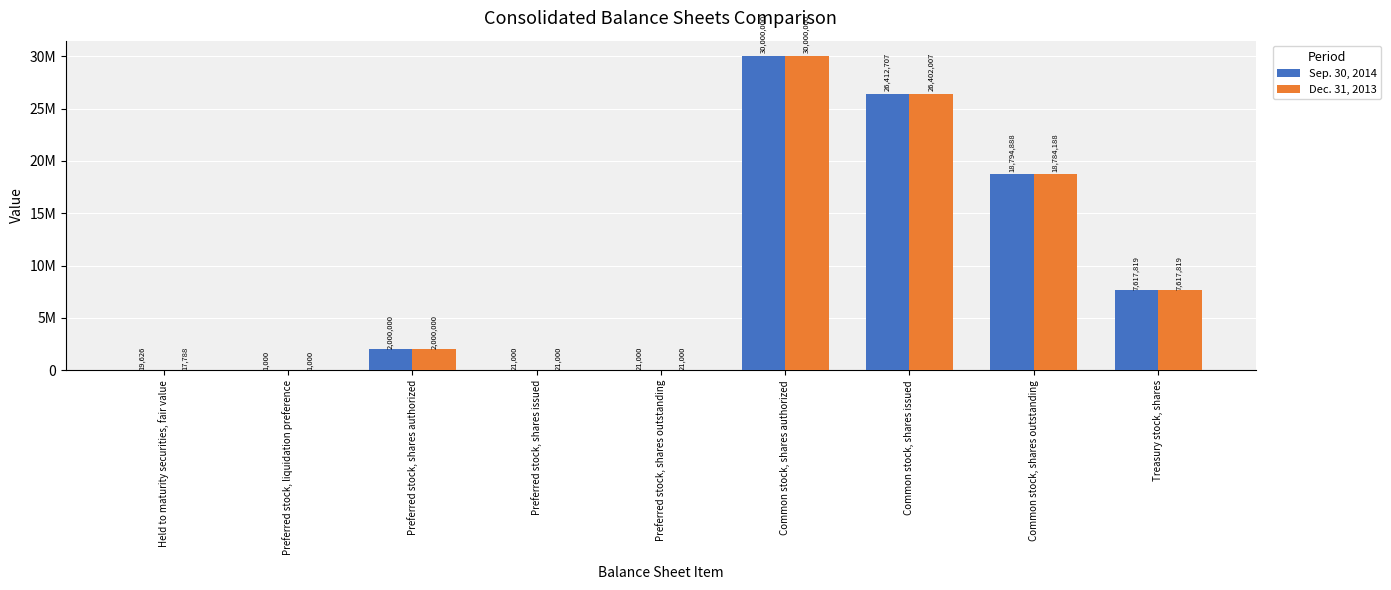

At which category does the chart reach its peak across all series?

Common stock, shares authorized